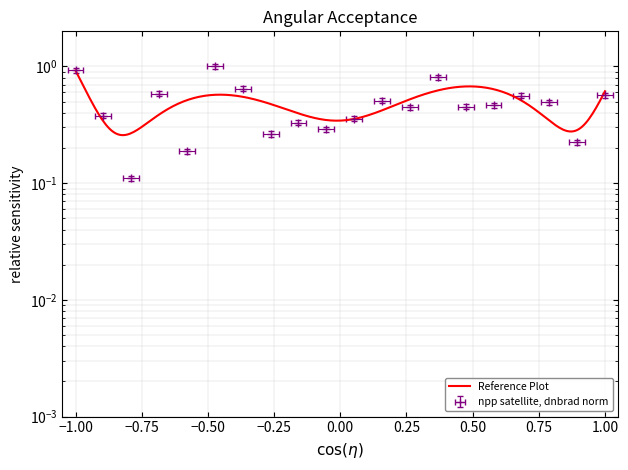

The value of dnbrad at 144221 is 0.8. True or false?

False